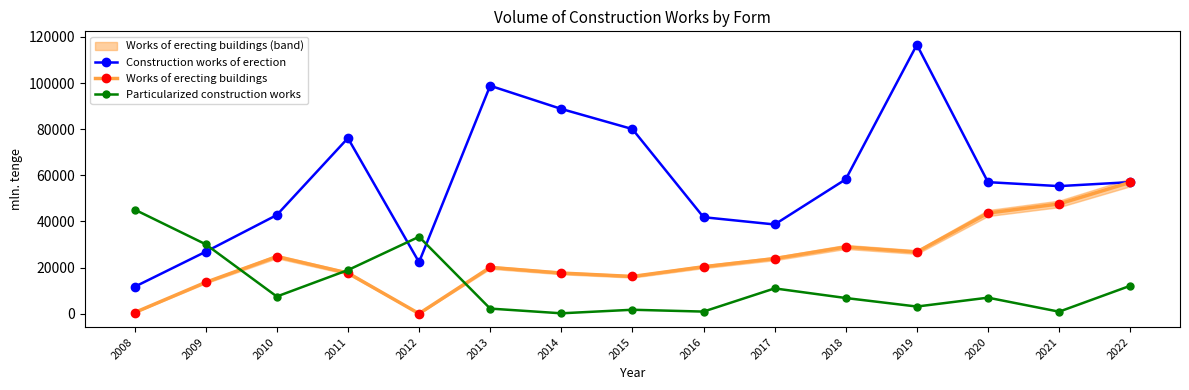

Where is the first local minimum for Particularized construction works?

2010